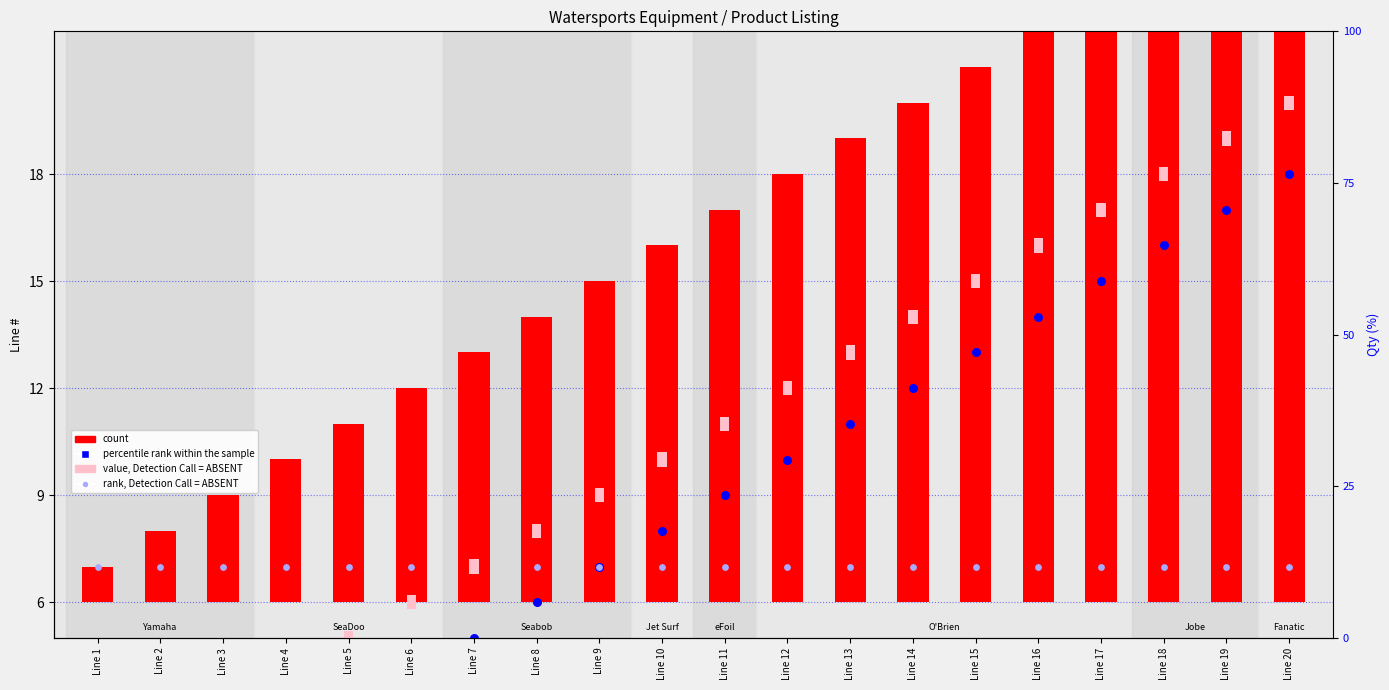

Which series reaches the maximum Y coordinate?

count